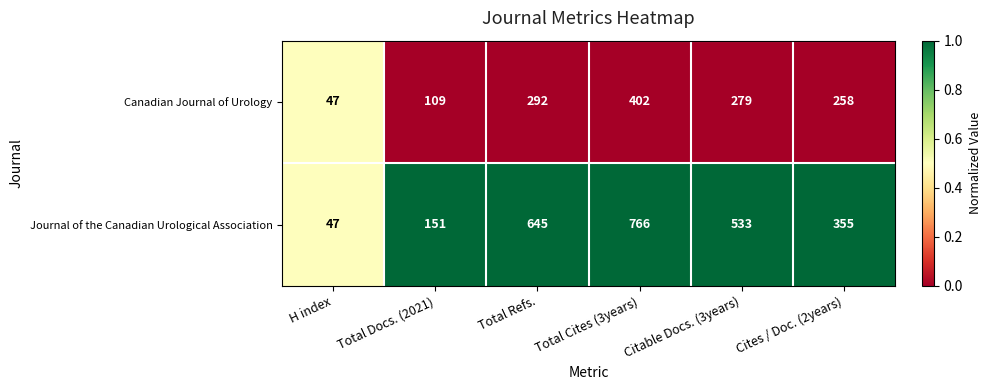

What is the difference between the maximum and minimum values in the Canadian Journal of Urology series?

355